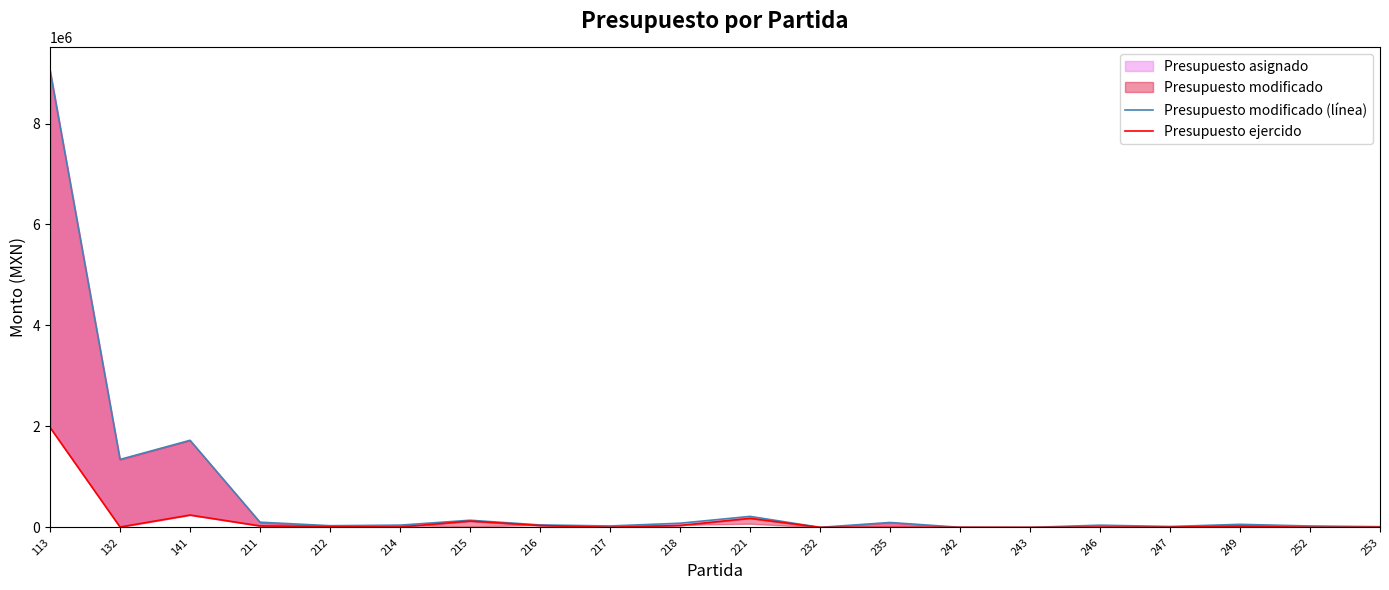

Reading left to right, extract all data points from this chart.

Presupuesto modificado (línea): 113=9054327.3	132=1346142.5	141=1725145.2	211=102873.2	212=33512.6	214=44513.6	215=141602.6	216=48662.5	217=28292.6	218=82610.7	221=218012.8	232=939.5	235=97324.9	242=2068.6	243=150.0	246=43646.3	247=17989.0	249=60442.0	252=27817.4	253=14075.0
Presupuesto ejercido: 113=1980776.3	132=7445.1	141=244979.5	211=29530.4	212=14987.4	214=7080.9	215=125180.6	216=37389.3	217=129.0	218=38948.2	221=180247.2	232=939.5	235=0.0	242=1163.8	243=0.0	246=2661.6	247=4266.3	249=21919.3	252=150.0	253=4342.6